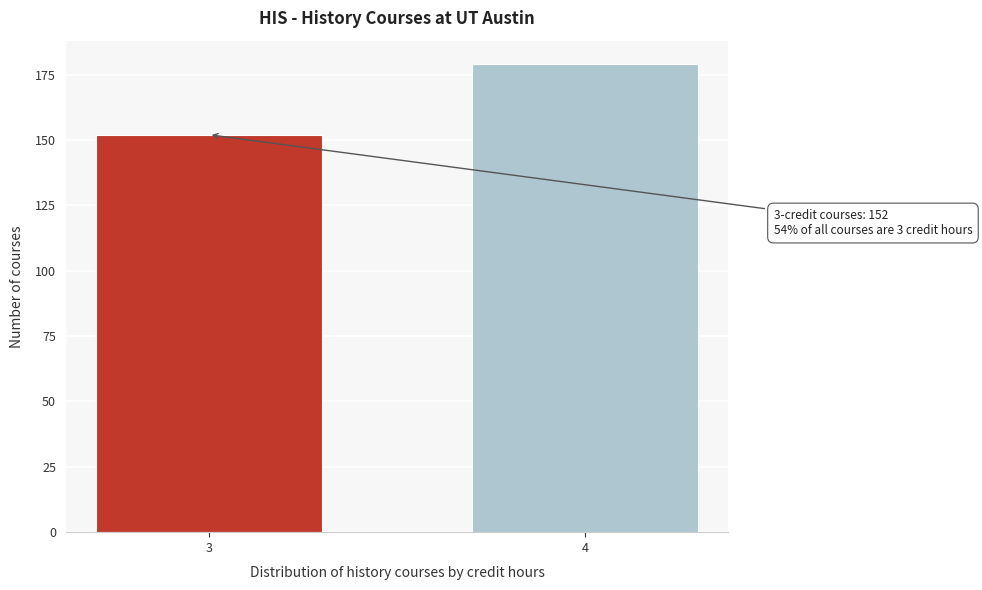

Reading left to right, list all the values displayed in this chart.

152	179